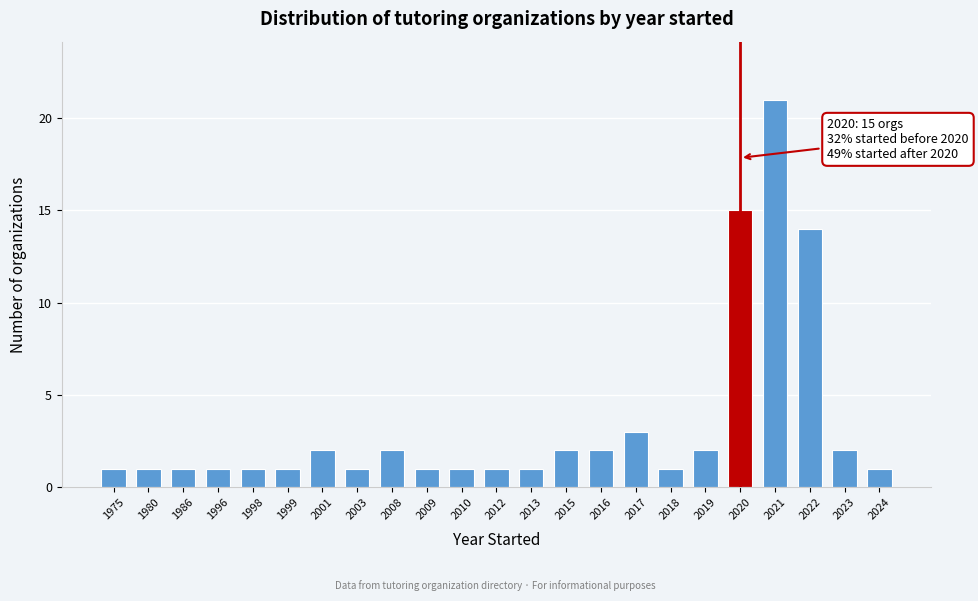

Reading right to left, extract all data points from this chart.

1	2	14	21	15	2	1	3	2	2	1	1	1	1	2	1	2	1	1	1	1	1	1